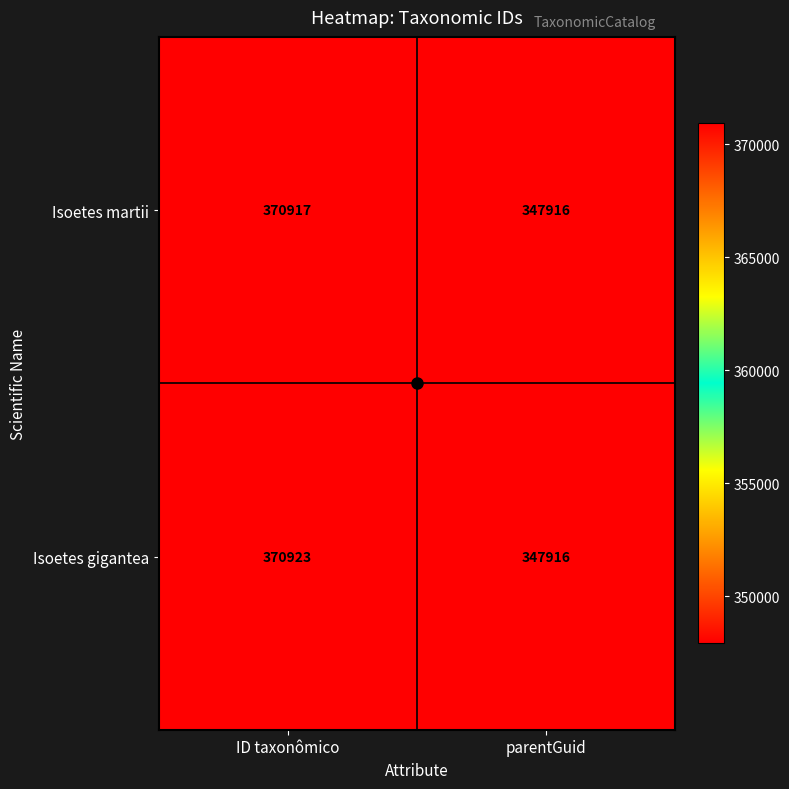

What is the approximate value of Isoetes gigantea at ID taxonômico, to the nearest 50?

370900